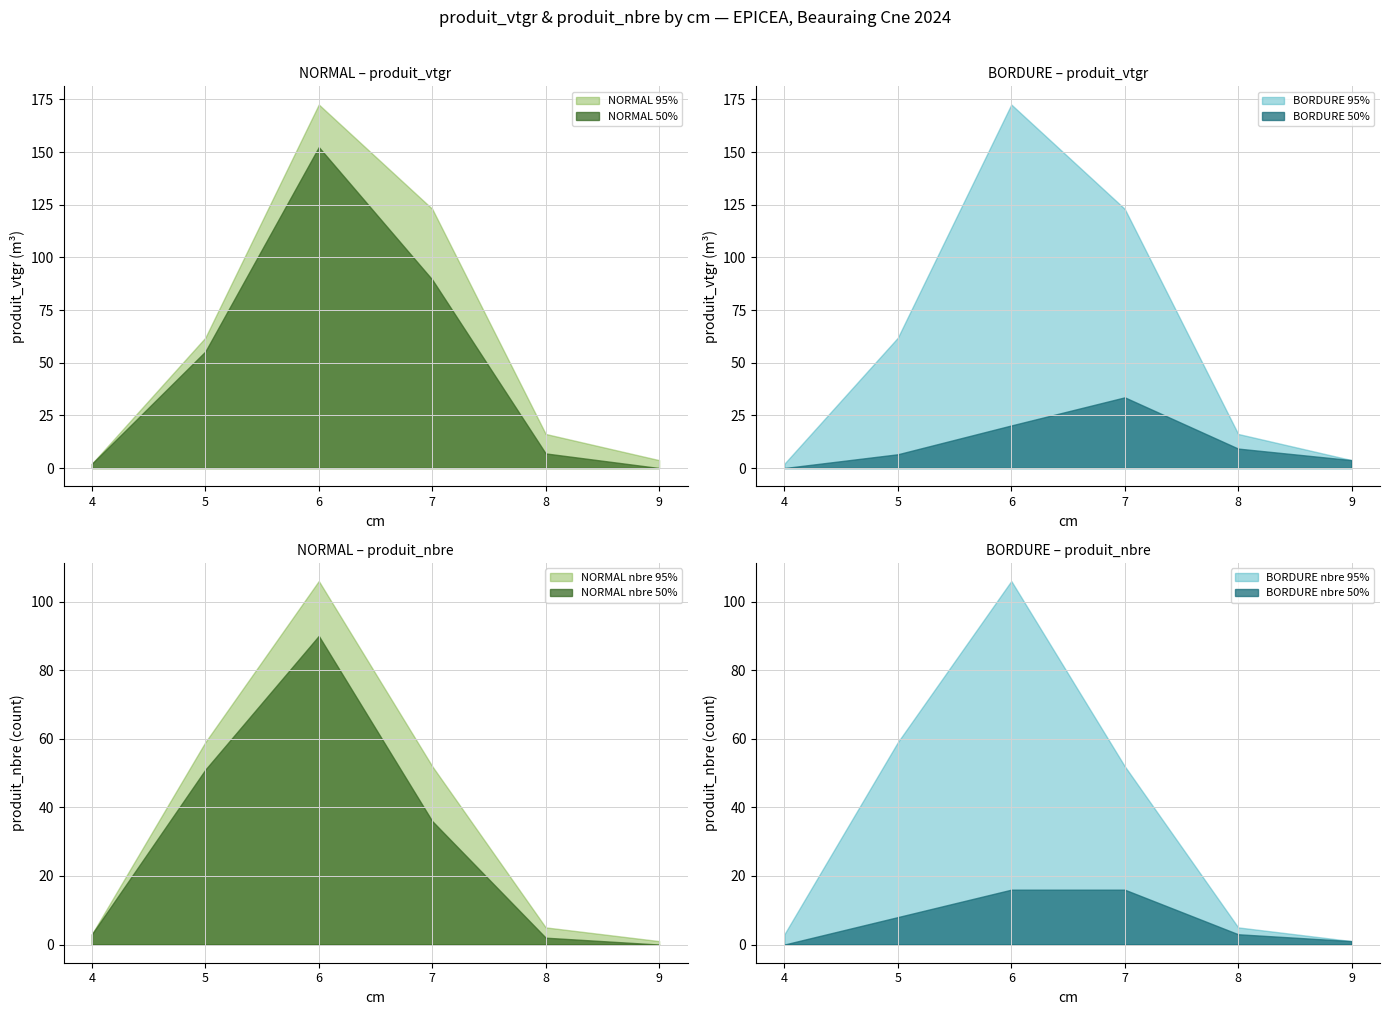

At which label does BORDURE produit_vtgr first exceed 9?

6